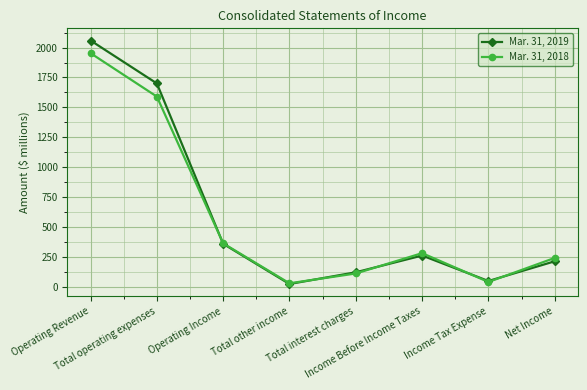

Which series has the widest spread of values?

Mar. 31, 2019